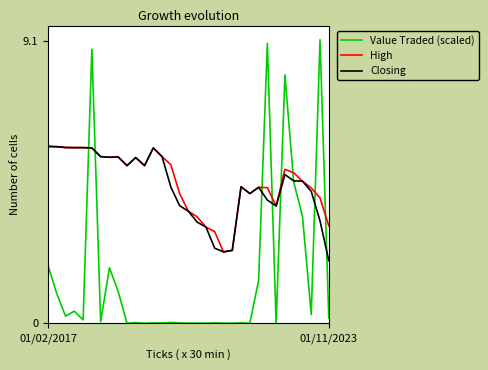

Which series has the largest range (max minus min)?

Value Traded (scaled)